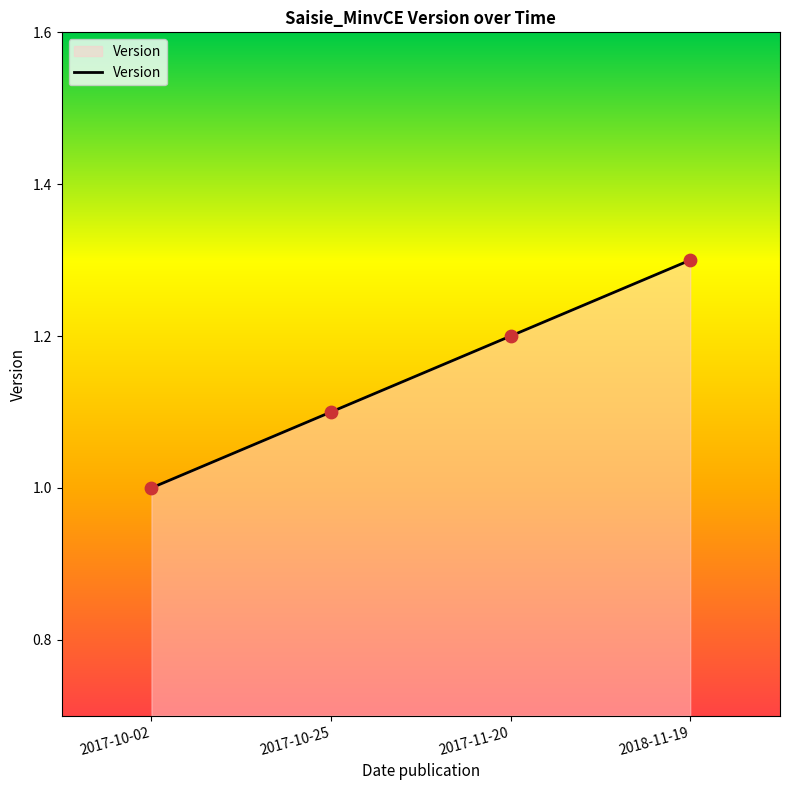

Approximately how many times larger is the value at 2017-10-25 compared to 2018-11-19?

0.8